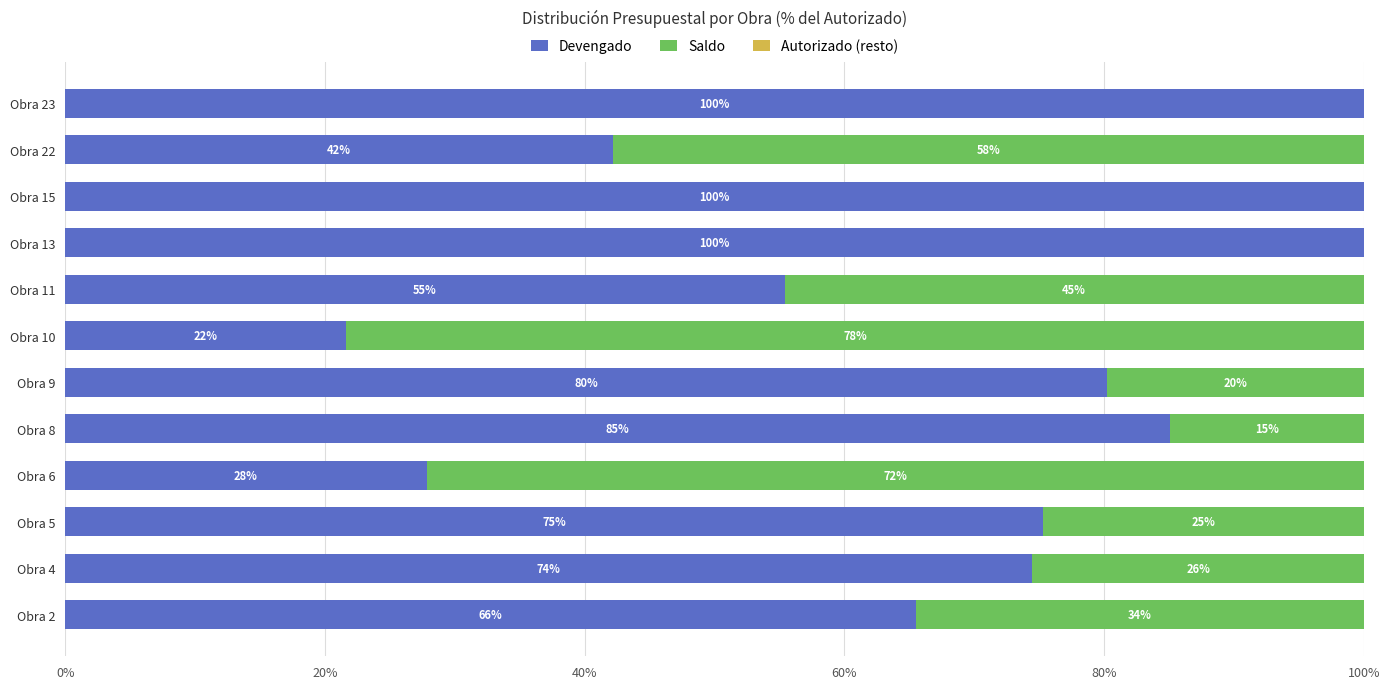

What is the average value of the Devengado series?

69.0